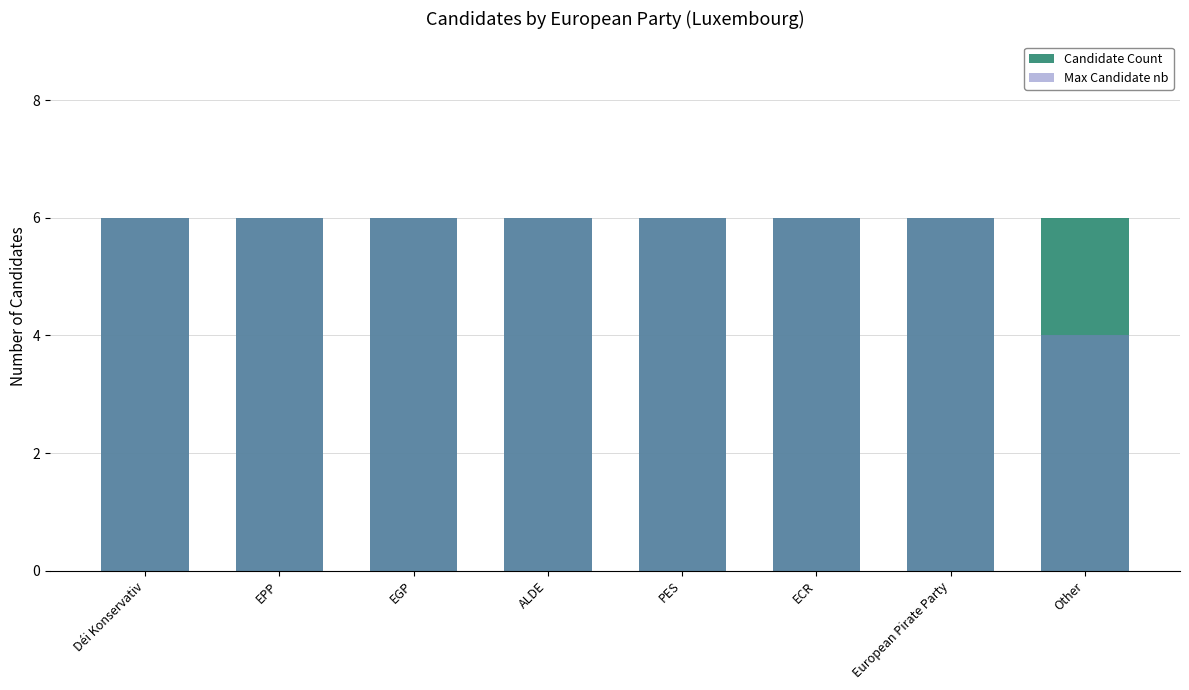

Which series has the largest total across all categories?

Candidate Count